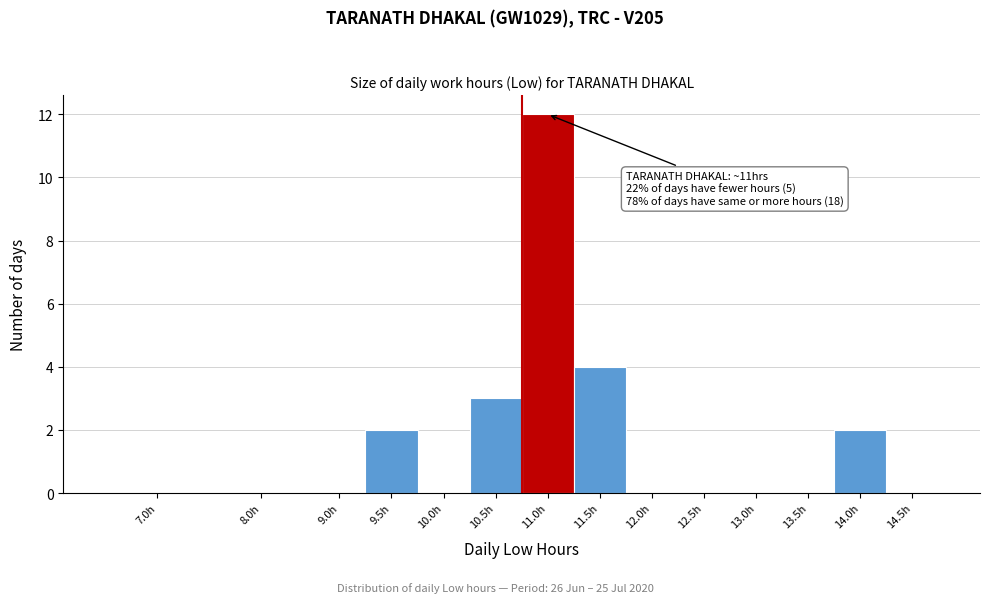

Reading left to right, list all the values displayed in this chart.

7.0h=0	8.0h=0	9.0h=0	9.5h=2	10.0h=0	10.5h=3	11.0h=12	11.5h=4	12.0h=0	12.5h=0	13.0h=0	13.5h=0	14.0h=2	14.5h=0